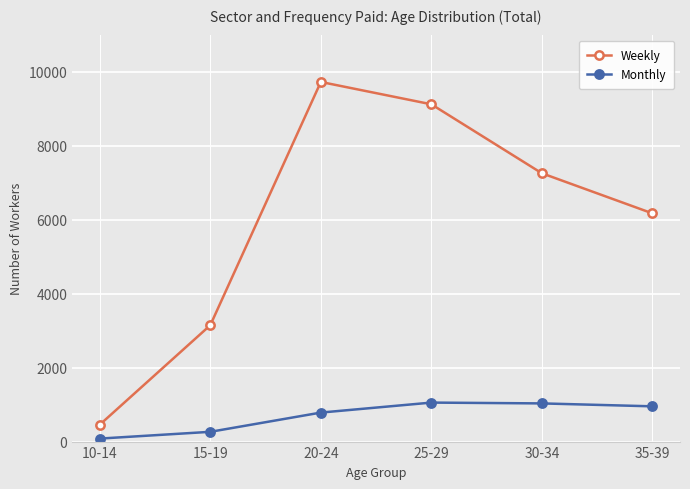

What is the sum of all Monthly values?

4168